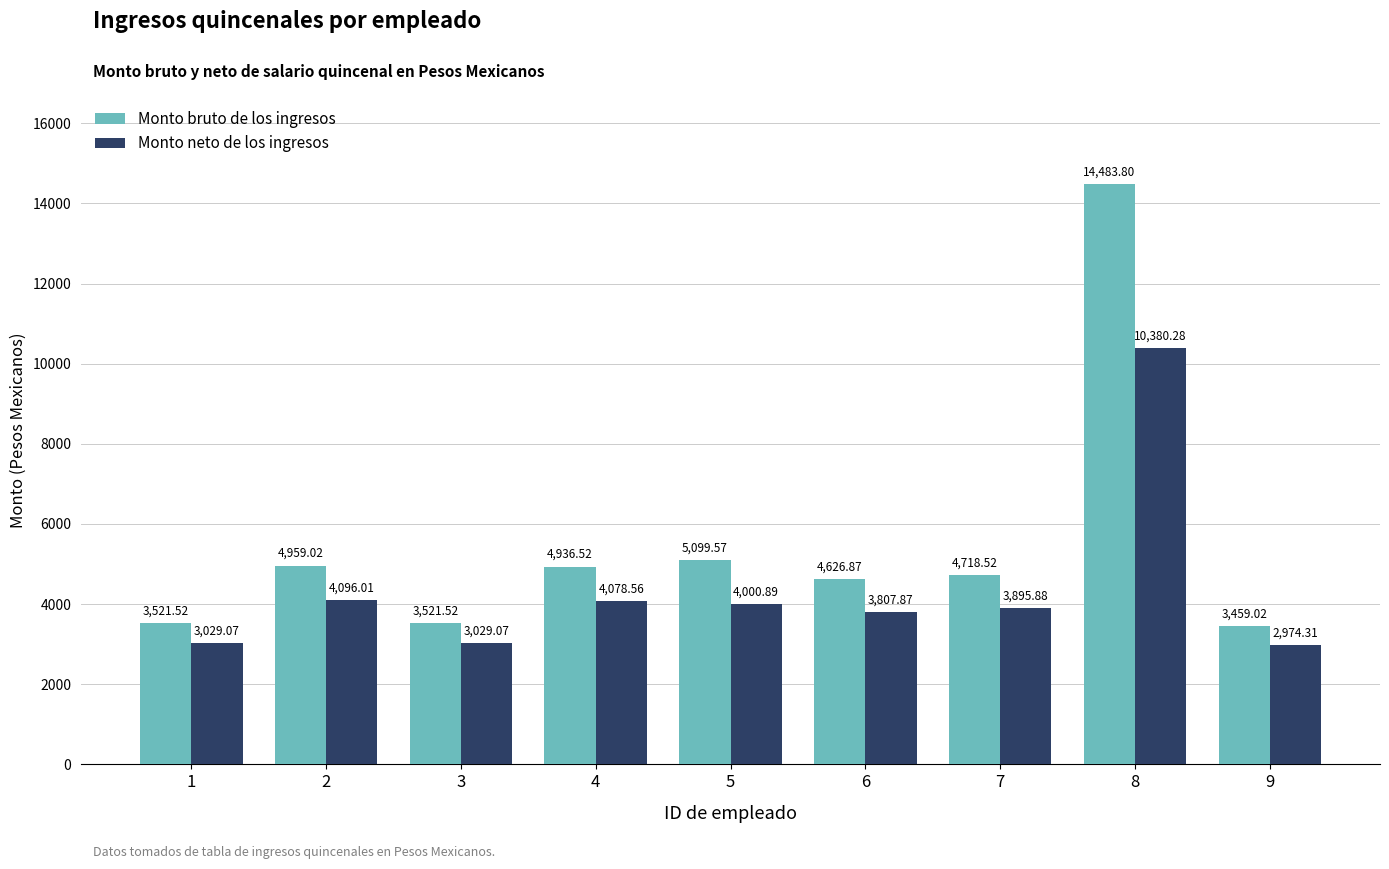

The Monto bruto de los ingresos series shows 7044.7 at 8. True or false?

False